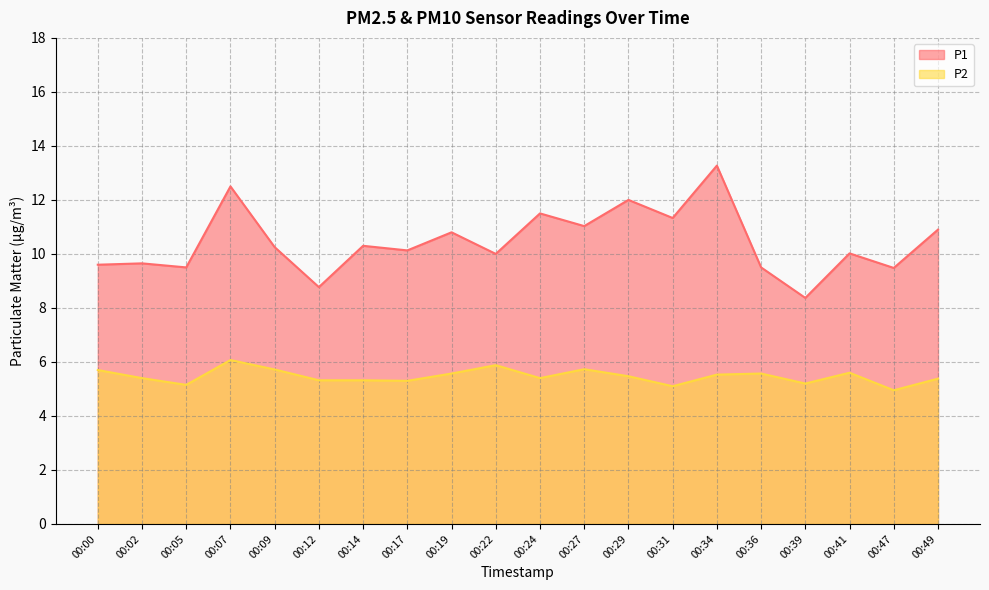

What is the difference between the maximum and minimum values in the P1 series?

4.9